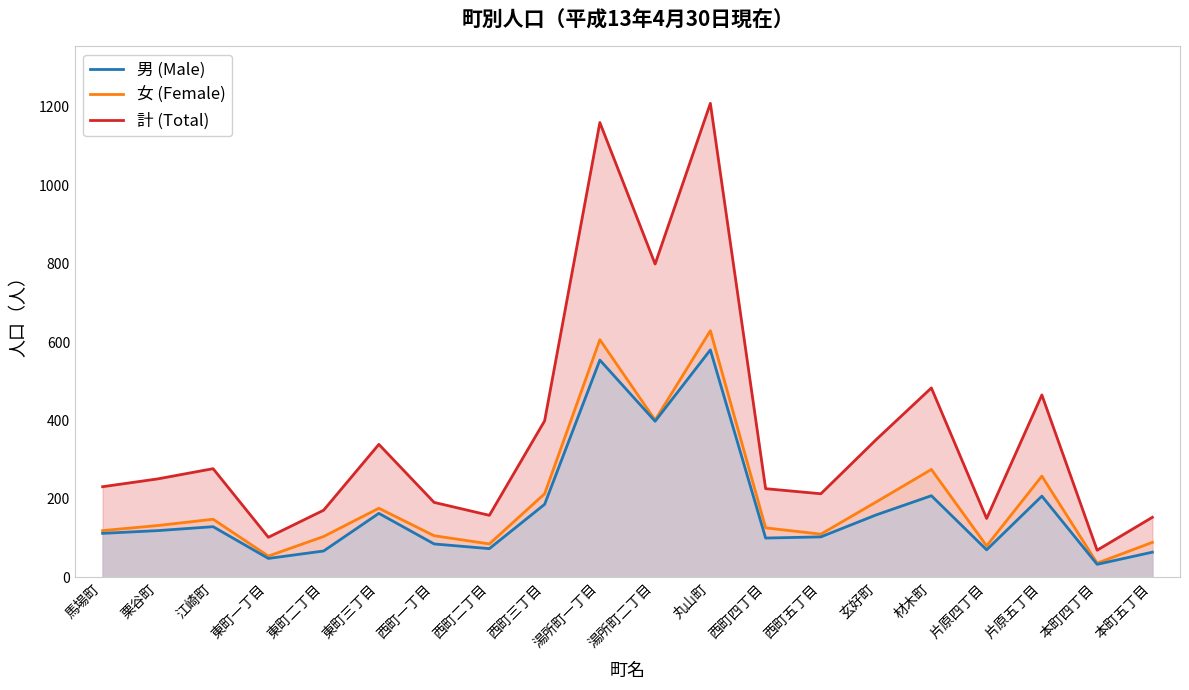

The value of 計 (Total) at 本町五丁目 is 269. True or false?

False